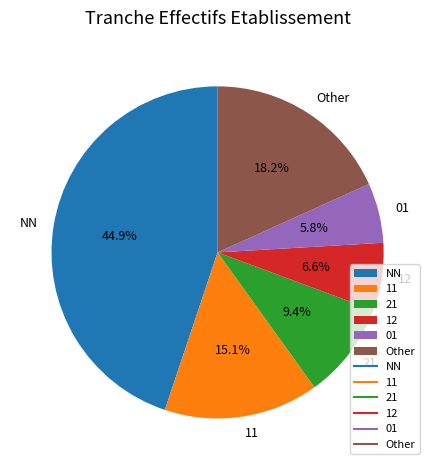

Does any single category account for the majority?

No